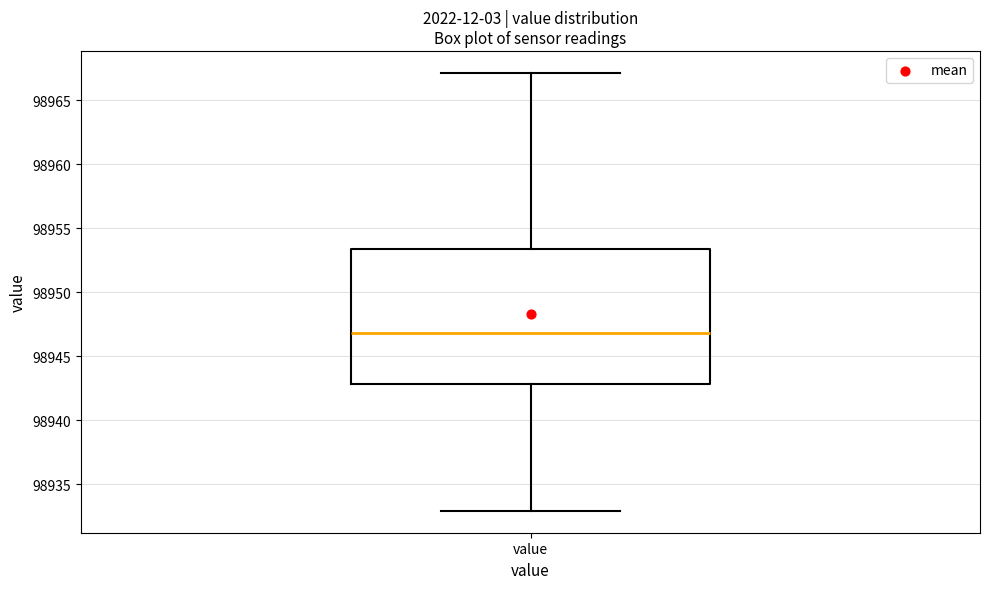

Transcribe this box plot: give where the median line is, the range the box spans, and where the two whiskers end, as read against the y-axis. The values are not printed on the chart, so give them approximately, as read against the axis.

median 98947.0, box 98943.0 to 98953.5, whiskers 98933.0 to 98967.0